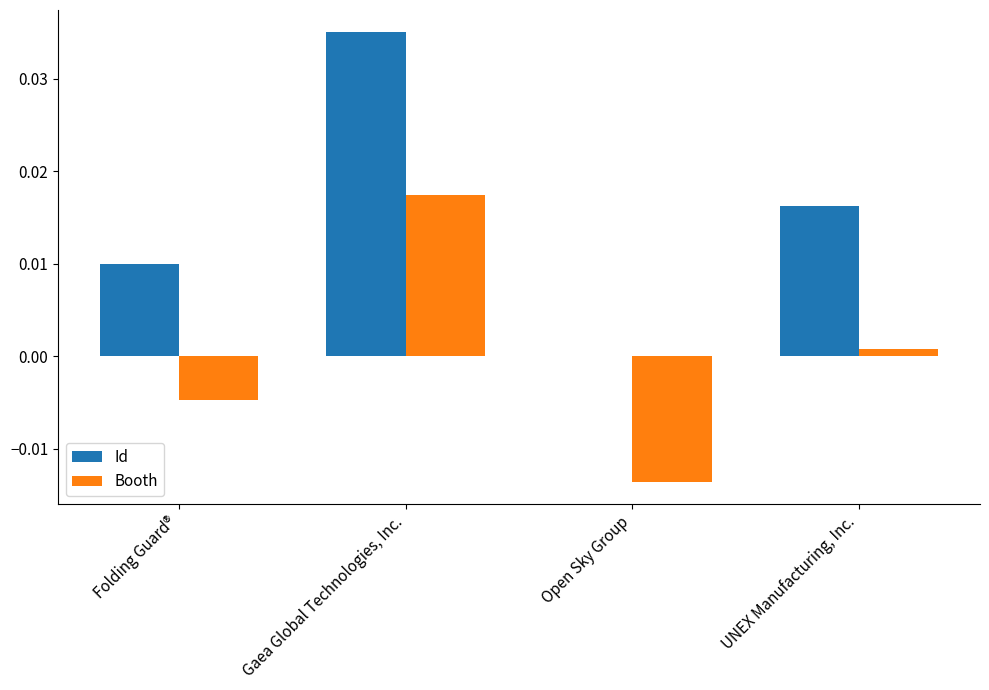

How many groups of bars are there?

4